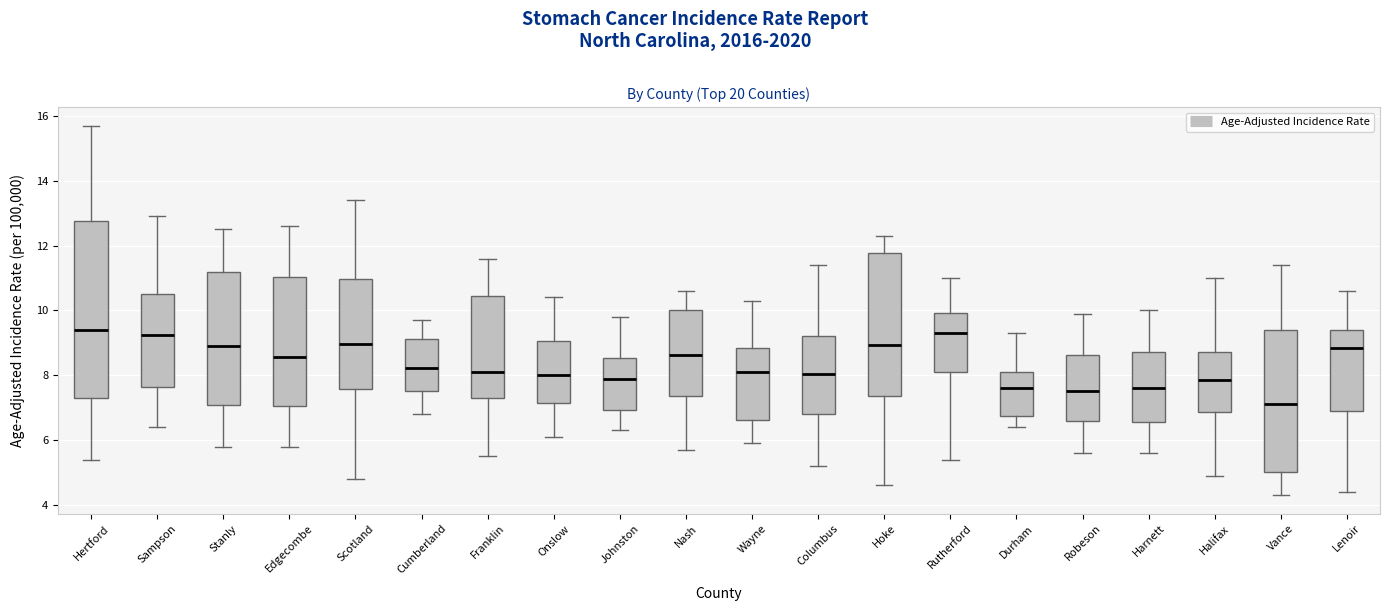

Reading left to right, transcribe this box plot: for each box, give where its median line is, the range the box spans, and where its two whiskers end, as read against the y-axis. The values are not printed on the chart, so give them approximately, as read against the axis.

Hertford: median 9.4, box 7.2 to 12.8, whiskers 5.4 to 15.8
Sampson: median 9.2, box 7.6 to 10.4, whiskers 6.4 to 13.0
Stanly: median 9.0, box 7.0 to 11.2, whiskers 5.8 to 12.6
Edgecombe: median 8.6, box 7.0 to 11.0, whiskers 5.8 to 12.6
Scotland: median 9.0, box 7.6 to 11.0, whiskers 4.8 to 13.4
Cumberland: median 8.2, box 7.6 to 9.2, whiskers 6.8 to 9.8
Franklin: median 8.2, box 7.4 to 10.4, whiskers 5.6 to 11.6
Onslow: median 8.0, box 7.2 to 9.0, whiskers 6.2 to 10.4
Johnston: median 8.0, box 7.0 to 8.6, whiskers 6.4 to 9.8
Nash: median 8.6, box 7.4 to 10.0, whiskers 5.8 to 10.6
Wayne: median 8.2, box 6.6 to 8.8, whiskers 6.0 to 10.4
Columbus: median 8.0, box 6.8 to 9.2, whiskers 5.2 to 11.4
Hoke: median 9.0, box 7.4 to 11.8, whiskers 4.6 to 12.4
Rutherford: median 9.4, box 8.2 to 10.0, whiskers 5.4 to 11.0
Durham: median 7.6, box 6.8 to 8.0, whiskers 6.4 to 9.4
Robeson: median 7.6, box 6.6 to 8.6, whiskers 5.6 to 10.0
Harnett: median 7.6, box 6.6 to 8.8, whiskers 5.6 to 10.0
Halifax: median 7.8, box 6.8 to 8.8, whiskers 5.0 to 11.0
Vance: median 7.2, box 5.0 to 9.4, whiskers 4.4 to 11.4
Lenoir: median 8.8, box 6.8 to 9.4, whiskers 4.4 to 10.6